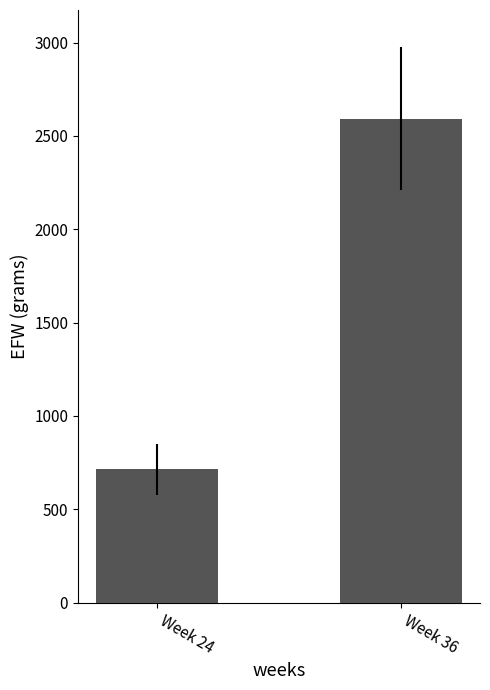

What is the average value?

1653